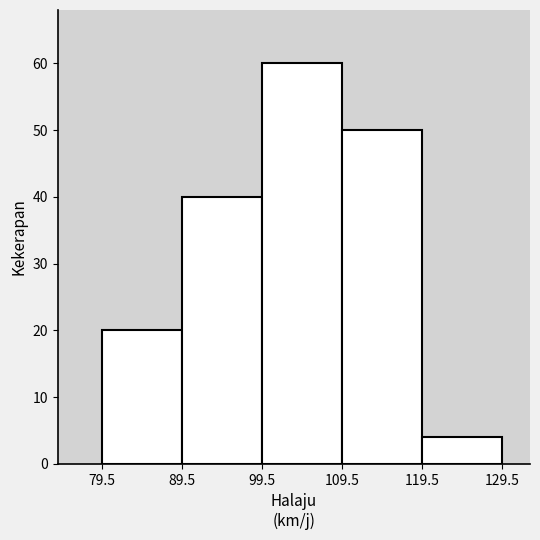

Reading left to right, list every bar in this chart as the range it spans on the x-axis followed by its height. The values are not printed on the chart, so give them approximately, as read against the axis.

79.5 to 89.5: 20
89.5 to 99.5: 40
99.5 to 109.5: 60
109.5 to 119.5: 50
119.5 to 129.5: 4